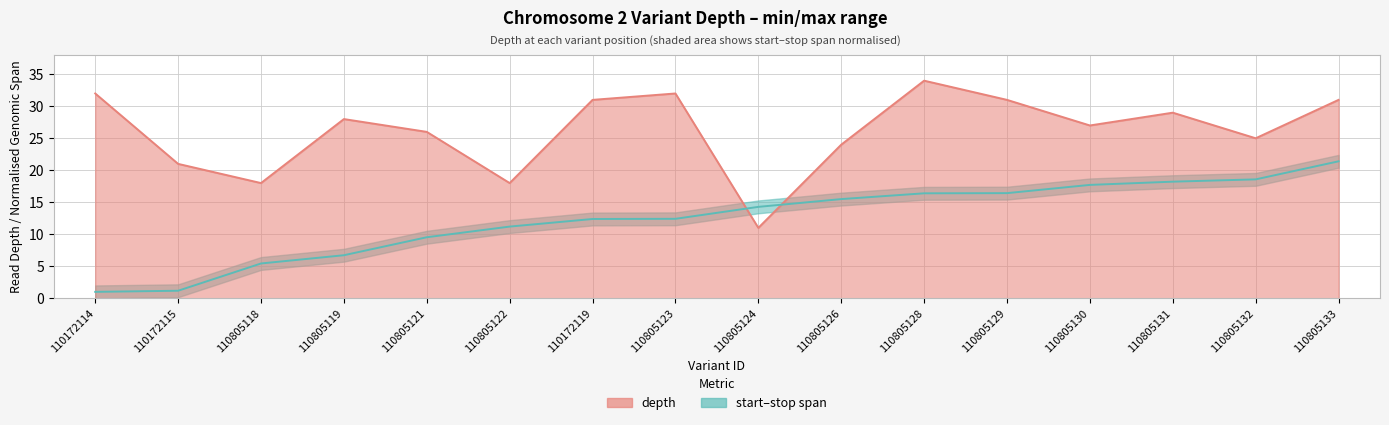

How many intersections are there between start and depth?

2